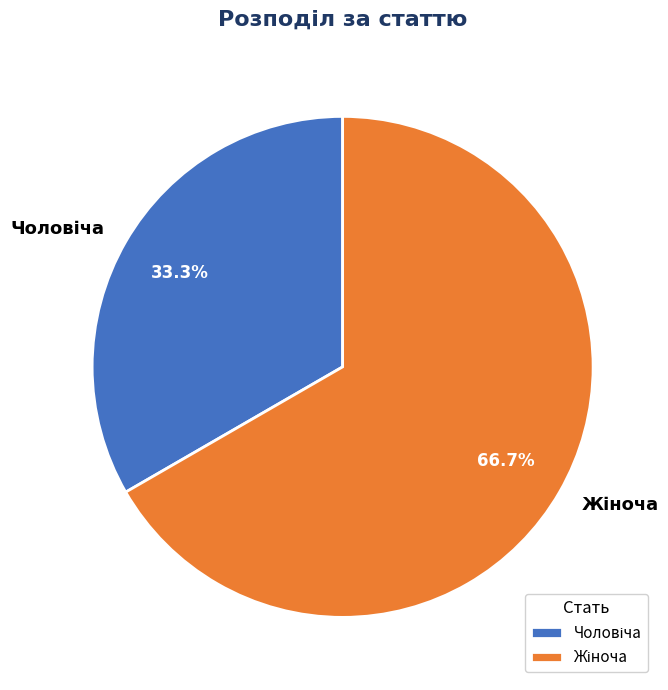

Is there a majority slice in this chart?

Yes